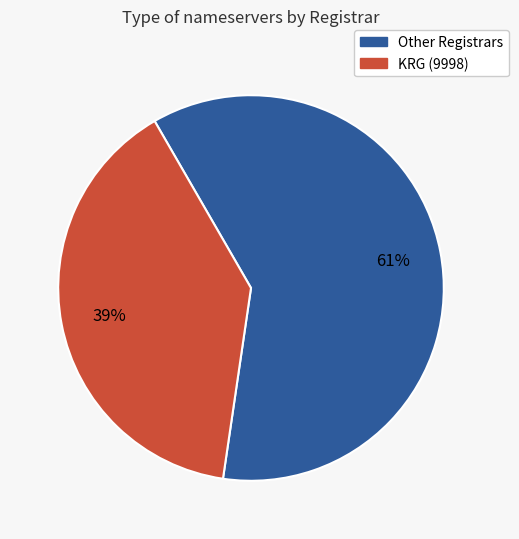

Is there a majority slice in this chart?

Yes